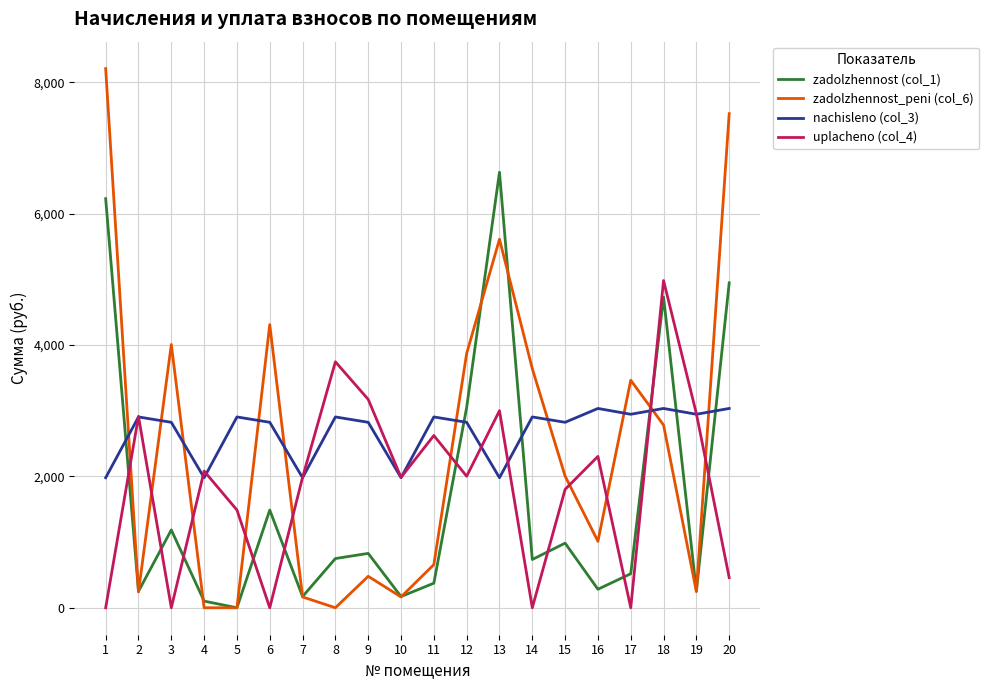

At 20, list the series in order from smallest to largest.

uplacheno (col_4), nachisleno (col_3), zadolzhennost (col_1), zadolzhennost_peni (col_6)